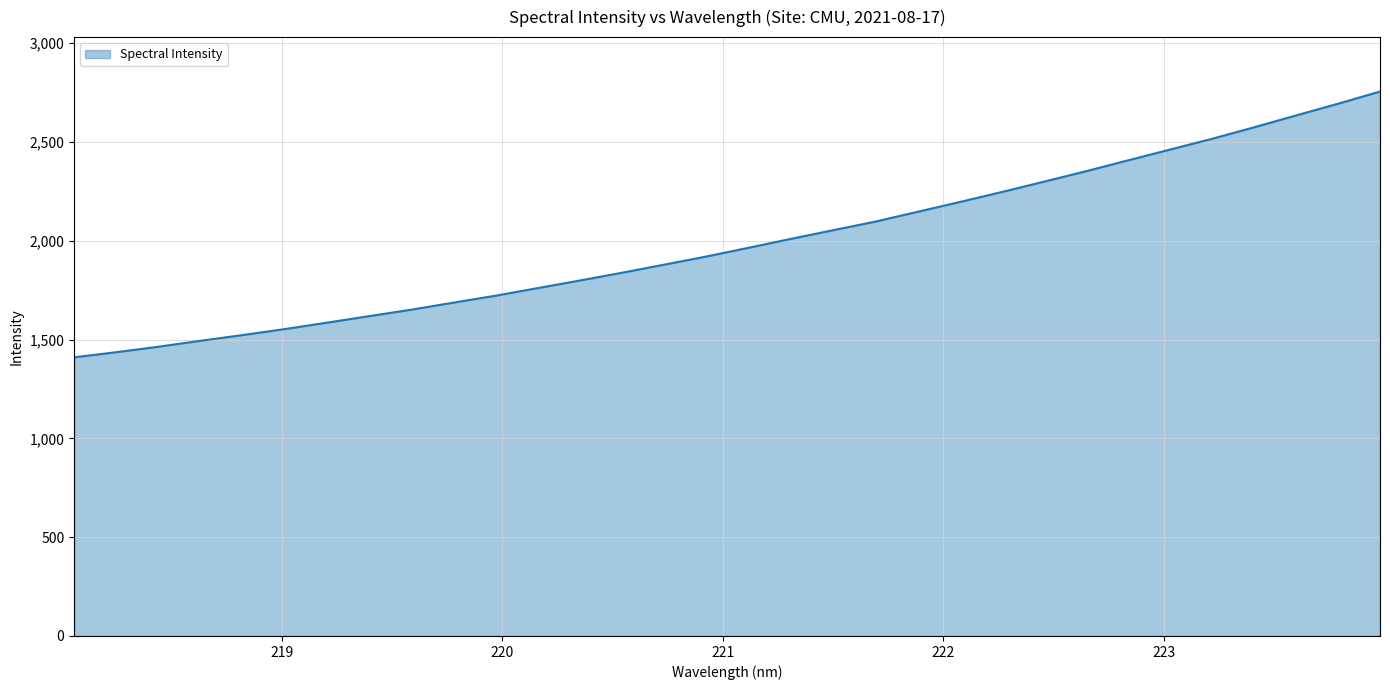

What is the minimum value shown in the chart?

1410.5